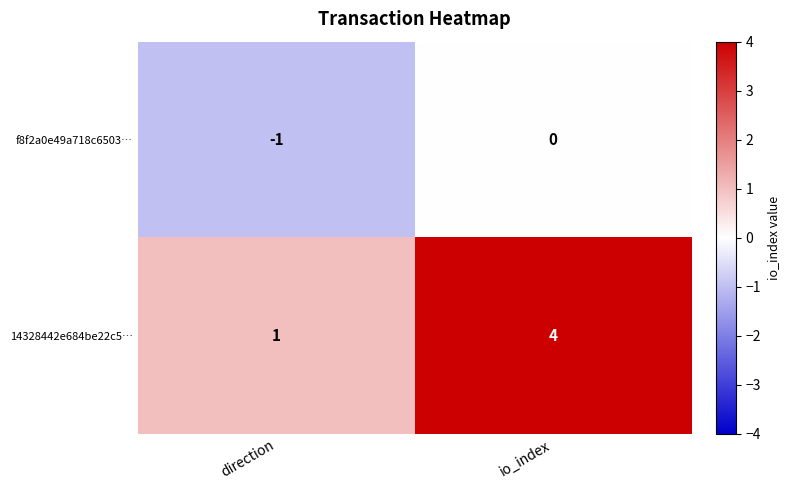

Which series has the largest total across all categories?

14328442e684be22c5…